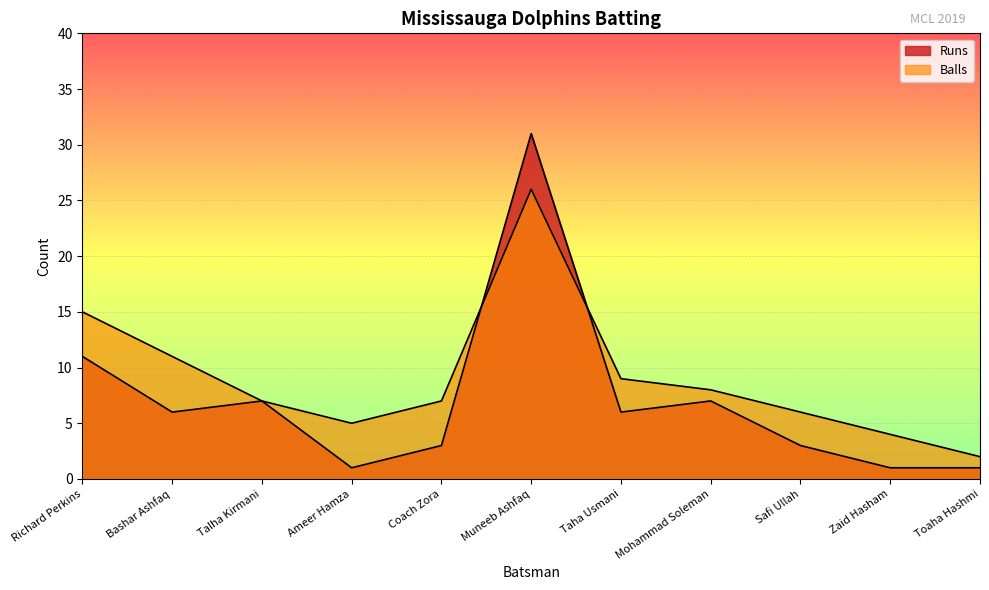

What is the value of the Balls point at the 4th from the left?

5